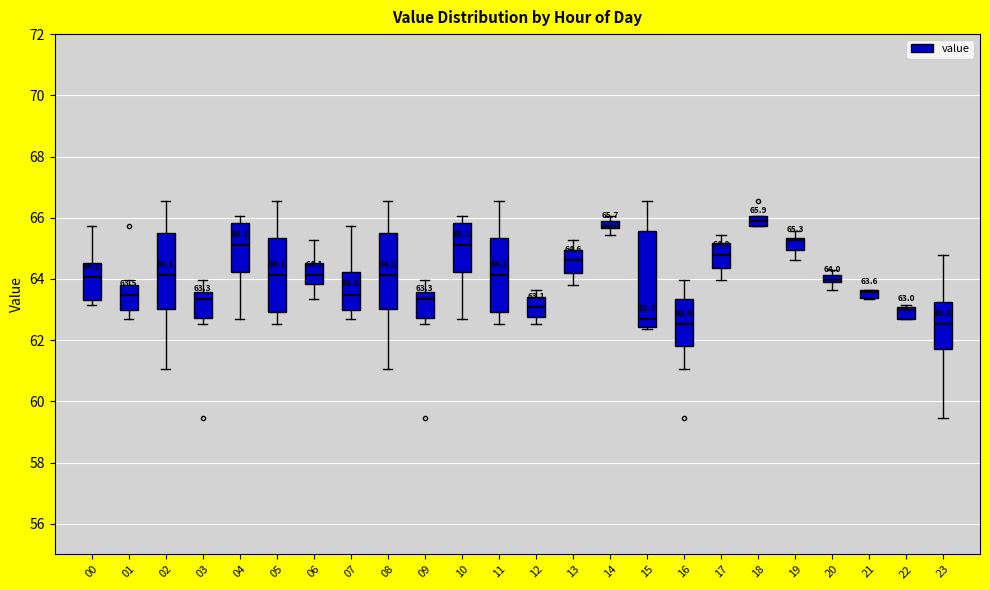

Comparing the boxes themselves (not the whiskers), which one is the tallest?

15